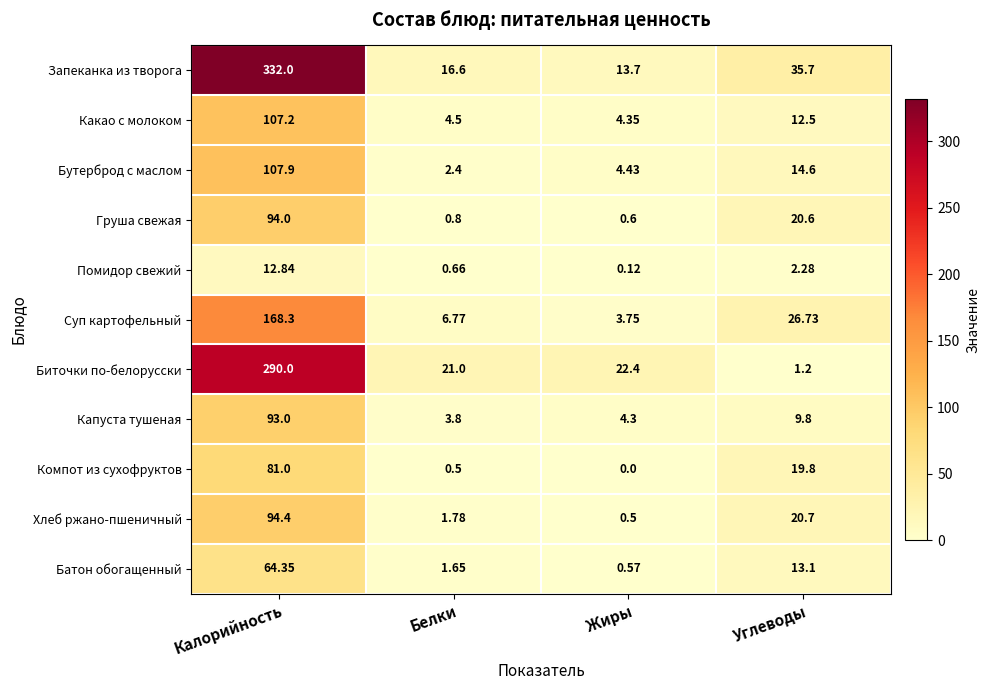

At which label does Помидор свежий first exceed 2?

Калорийность